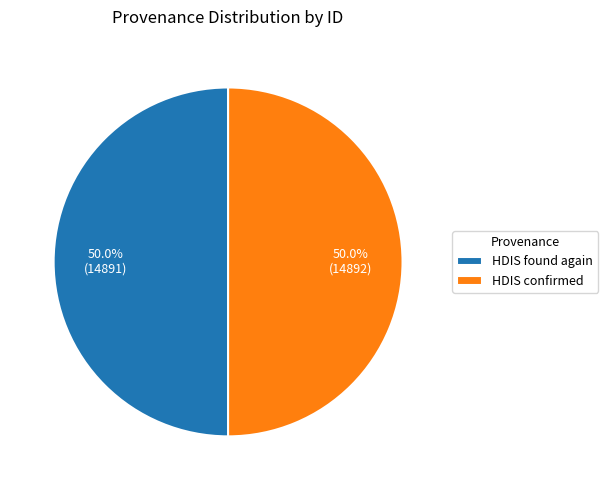

Do HDIS confirmed and HDIS found again together represent more than half of the pie?

Yes